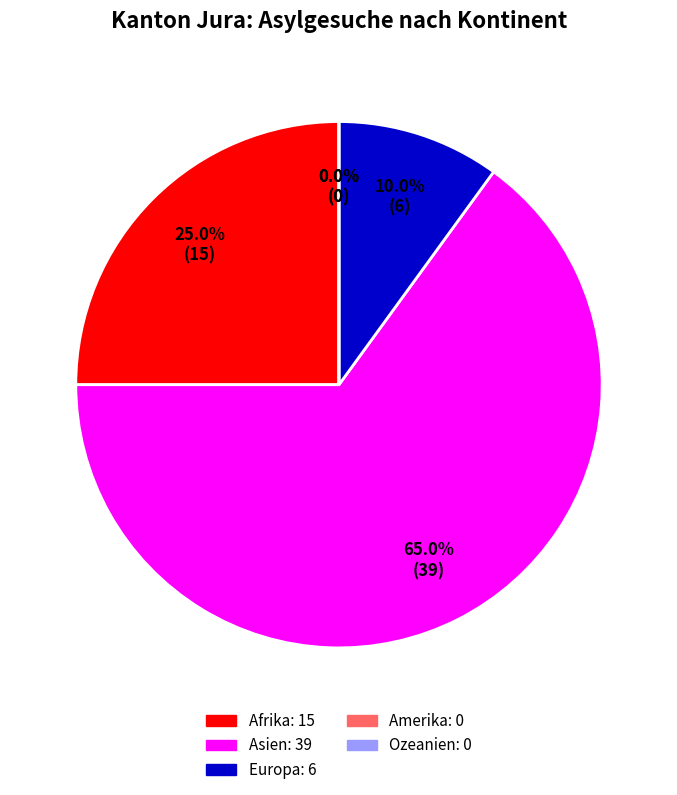

What percentage is the Afrika slice, to the nearest percent?

25%